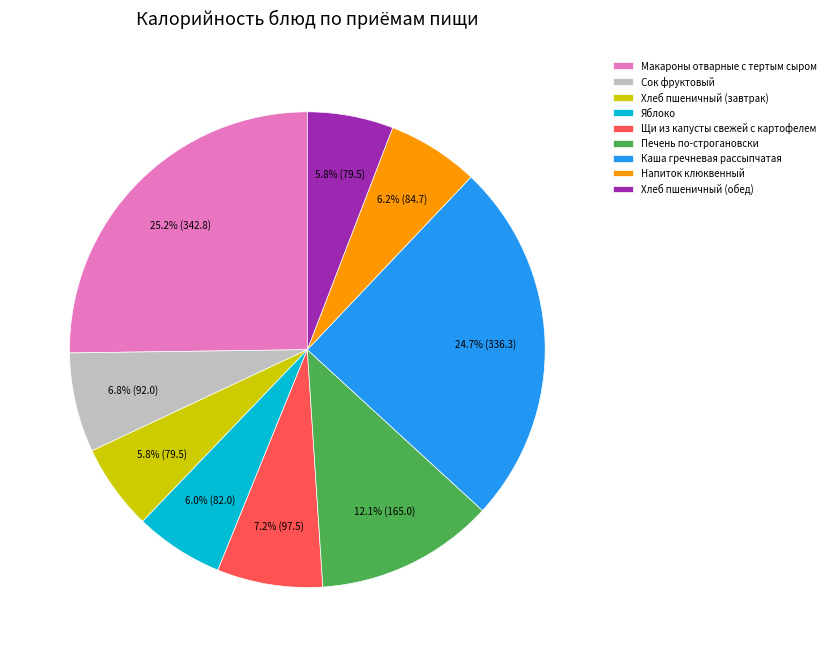

Is it true that Яблоко is 20% of the pie?

False